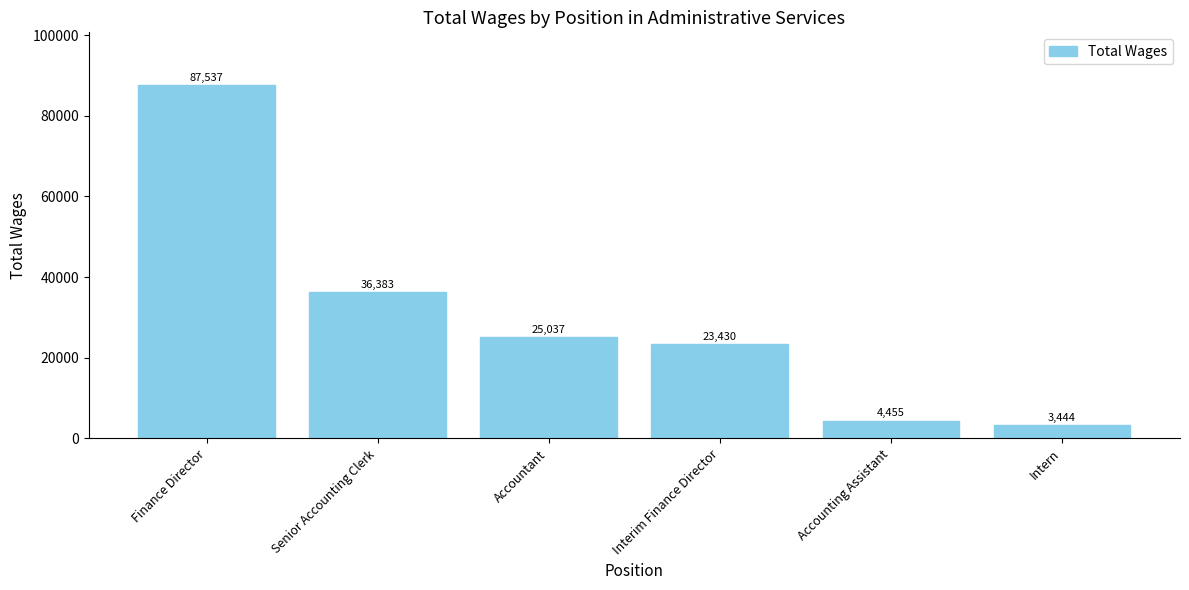

Which category has the highest value across all series?

Finance Director